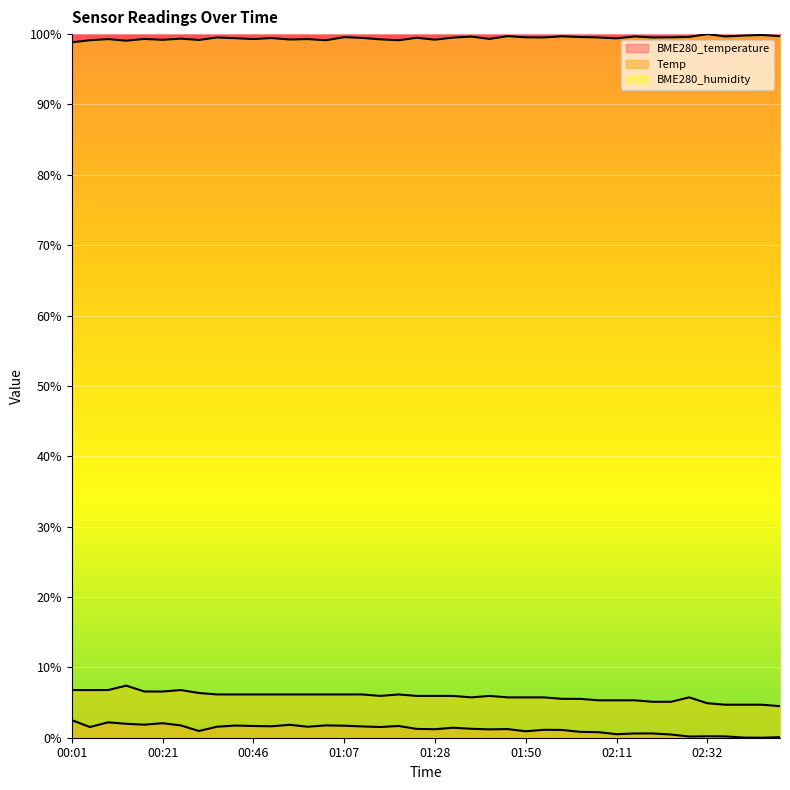

In BME280_temperature, how many points are higher than both neighbors (excluding endpoints)?

10